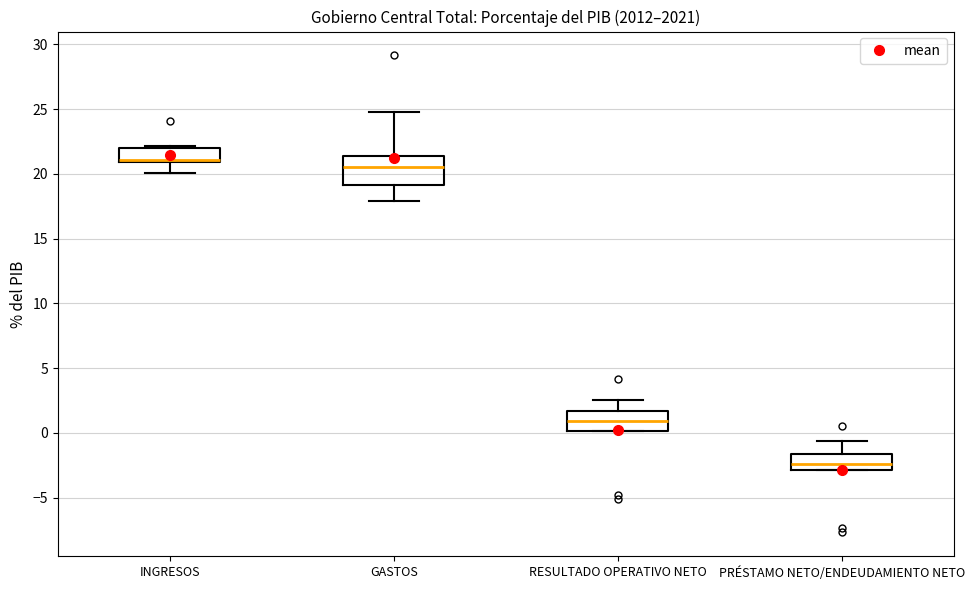

Reading left to right, read every box against the y-axis: the position of its median line, the range the box covers, and the ends of its whiskers. The values are not printed on the chart, so give them approximately, as read against the axis.

INGRESOS: median 21.0 (just above the box's lower edge), box 21.0 to 22.0, whiskers 20.0 to 22.0 (just above the box's upper edge)
GASTOS: median 20.5, box 19.0 to 21.5, whiskers 18.0 to 25.0
RESULTADO OPERATIVO NETO: median 1.0, box 0.0 to 1.5, whiskers 0.0 to 2.5
PRÉSTAMO NETO/ENDEUDAMIENTO NETO: median -2.5, box -3.0 to -1.5, whiskers -3.0 to -0.5